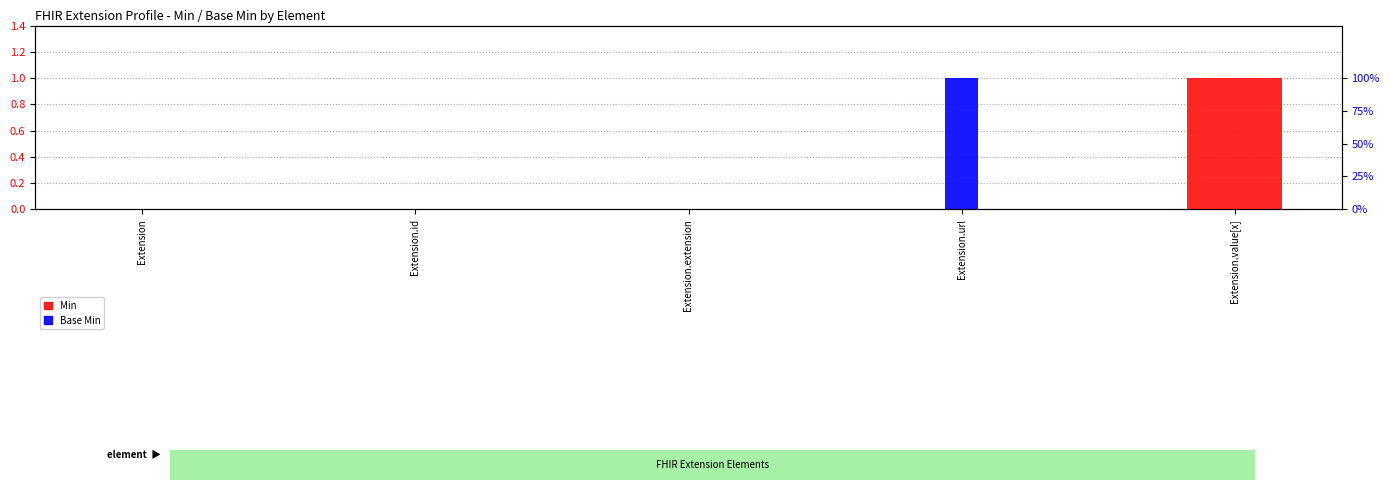

How many positive values does the Base Min series have?

1